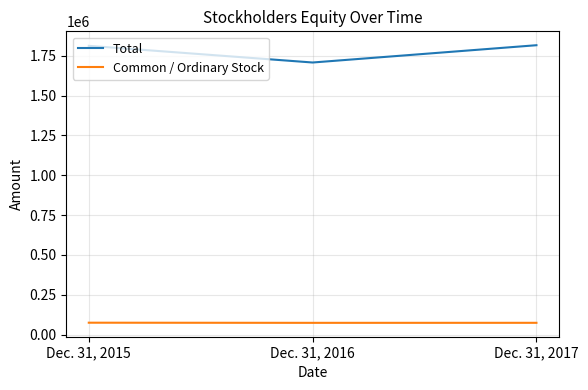

What is the lowest value of the Total series?

1706909